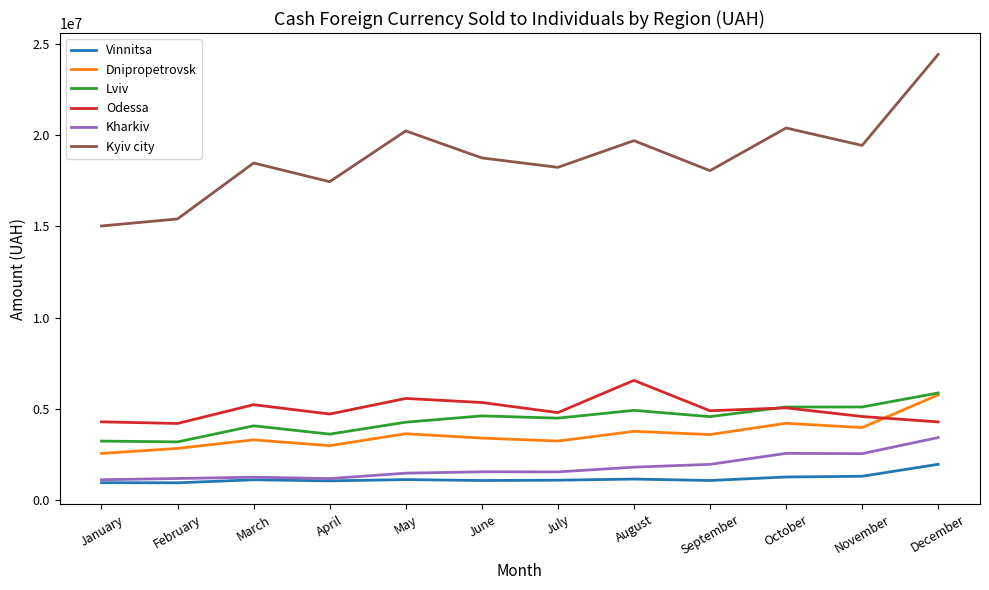

Which series has the largest total across all categories?

Kyiv city